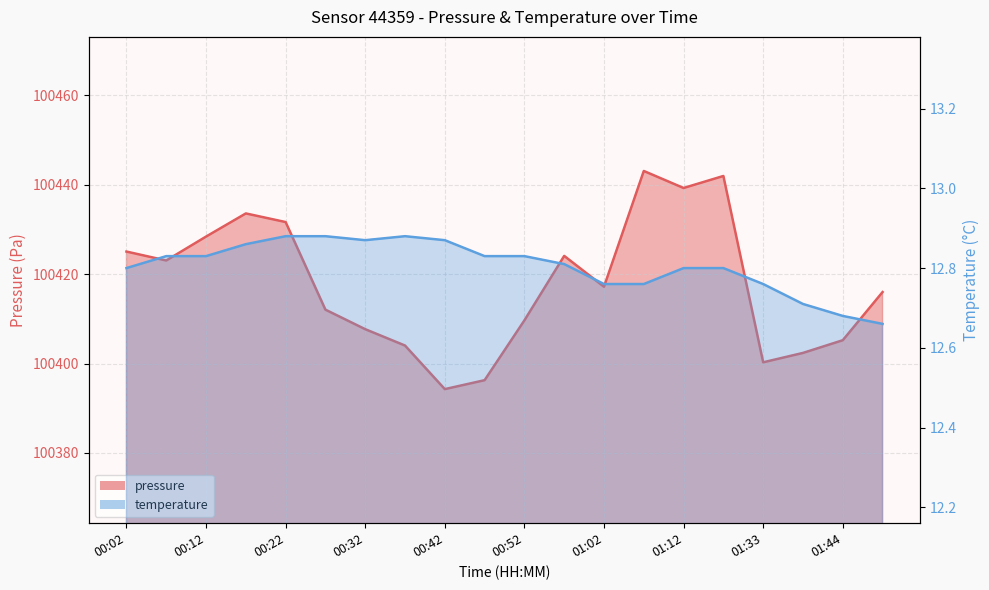

Which series changed the most between 01:02 and 01:49?

pressure